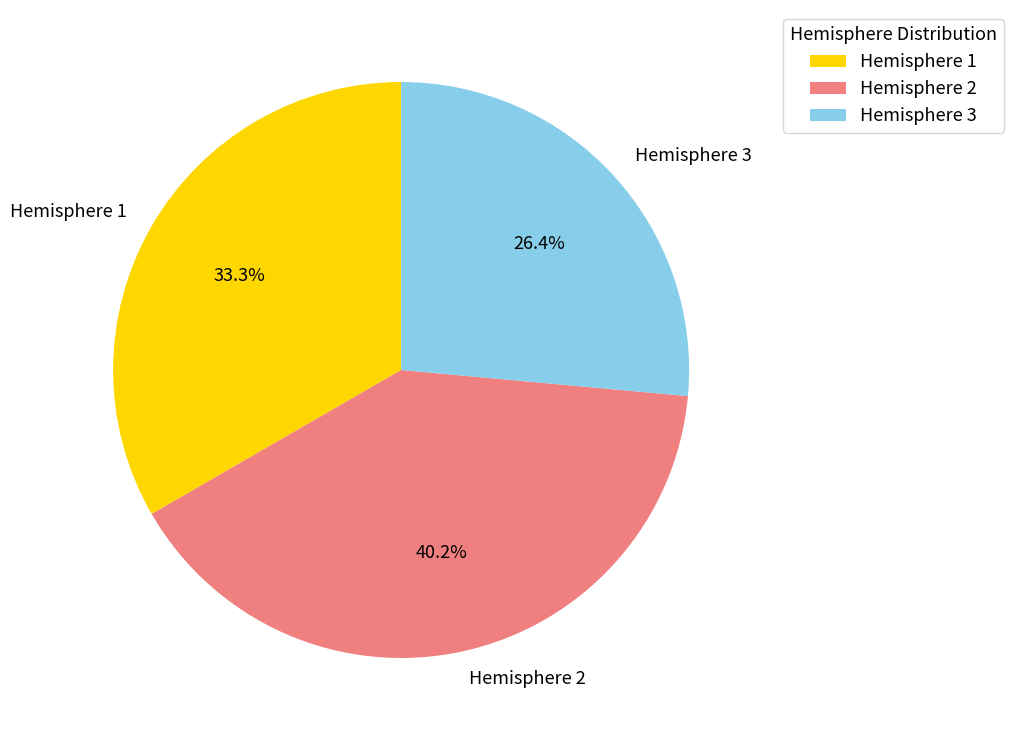

How many slices are in this pie chart?

3